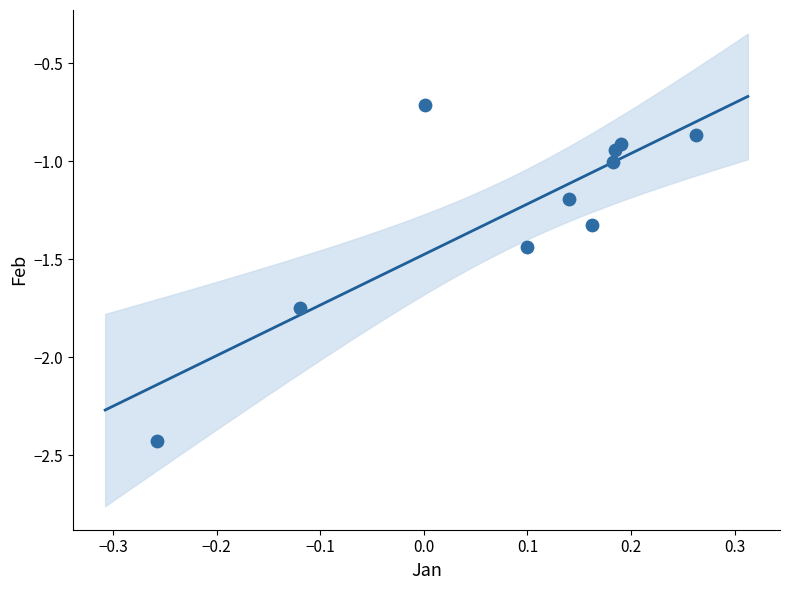

What is the range of X values (max minus min)?

0.5